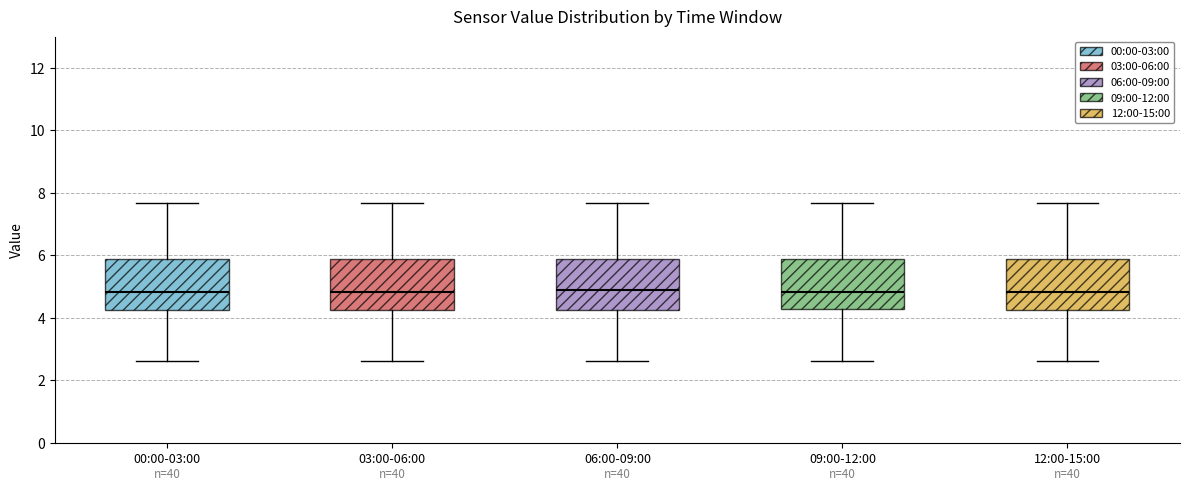

Where does the lower whisker of the box for 03:00-06:00 end on the y-axis? The values are not printed on the chart, so give them approximately, as read against the axis.

2.6